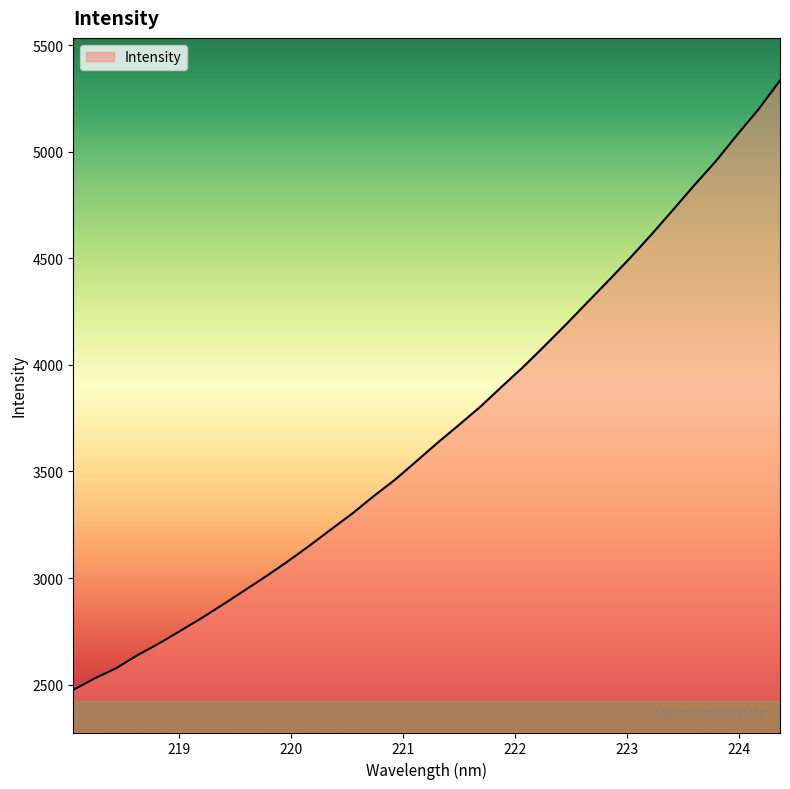

What is the minimum value shown in the chart?

2475.4